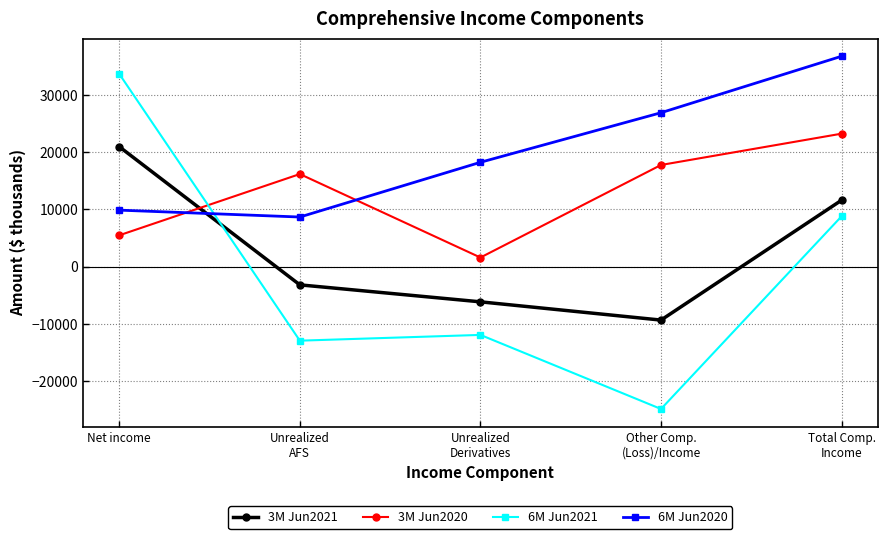

What is the sum of the 3M Jun2021 values at Total Comp.
Income and Other Comp.
(Loss)/Income?

2259